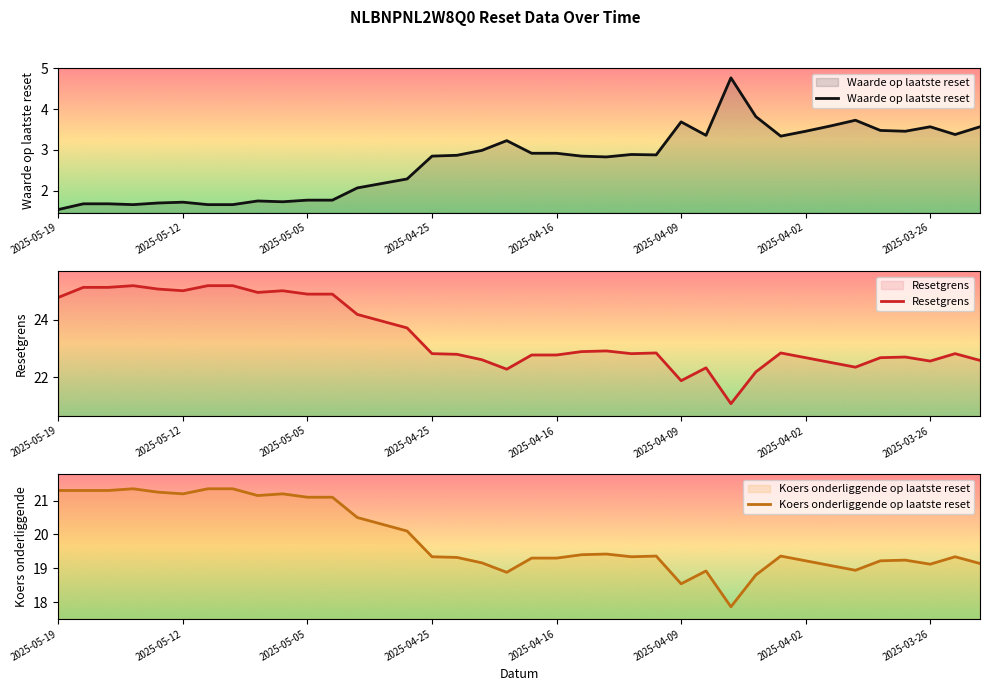

True or false: Resetgrens has a value of 34.0 at 2025-03-26.

False